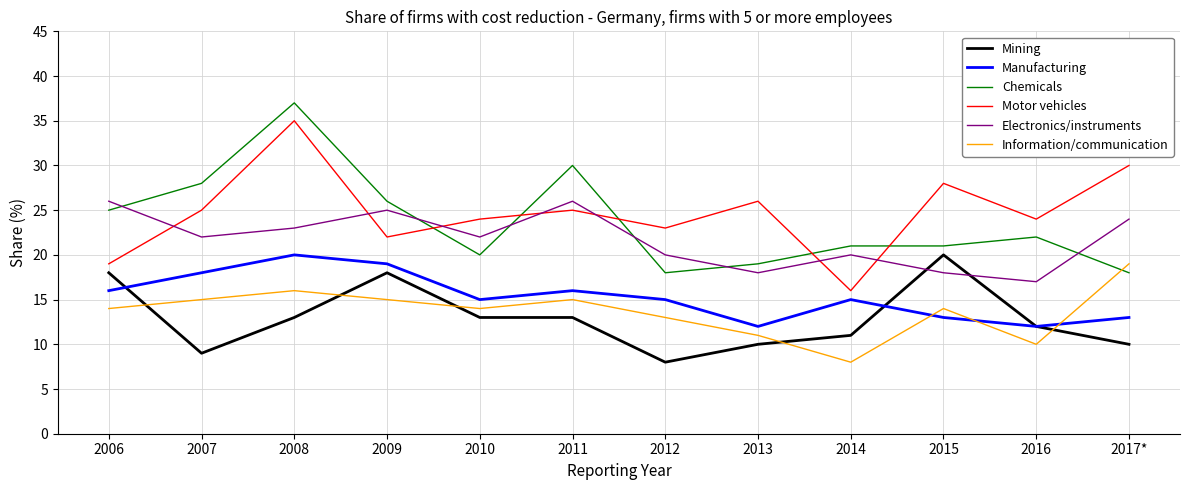

The Manufacturing series shows 3 at 2013. True or false?

False